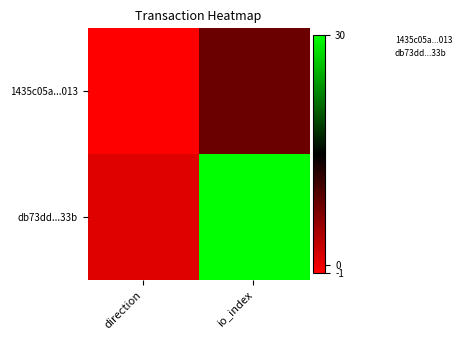

Count the number of data series in this chart.

2